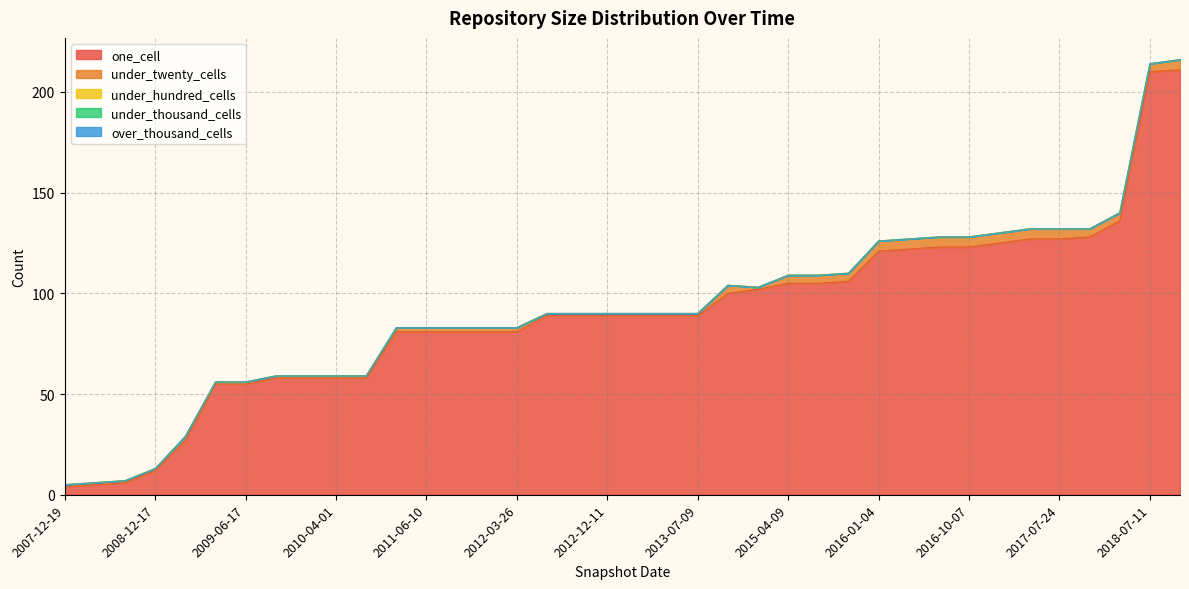

What are all the series names shown in the legend?

one_cell, under_twenty_cells, under_hundred_cells, under_thousand_cells, over_thousand_cells